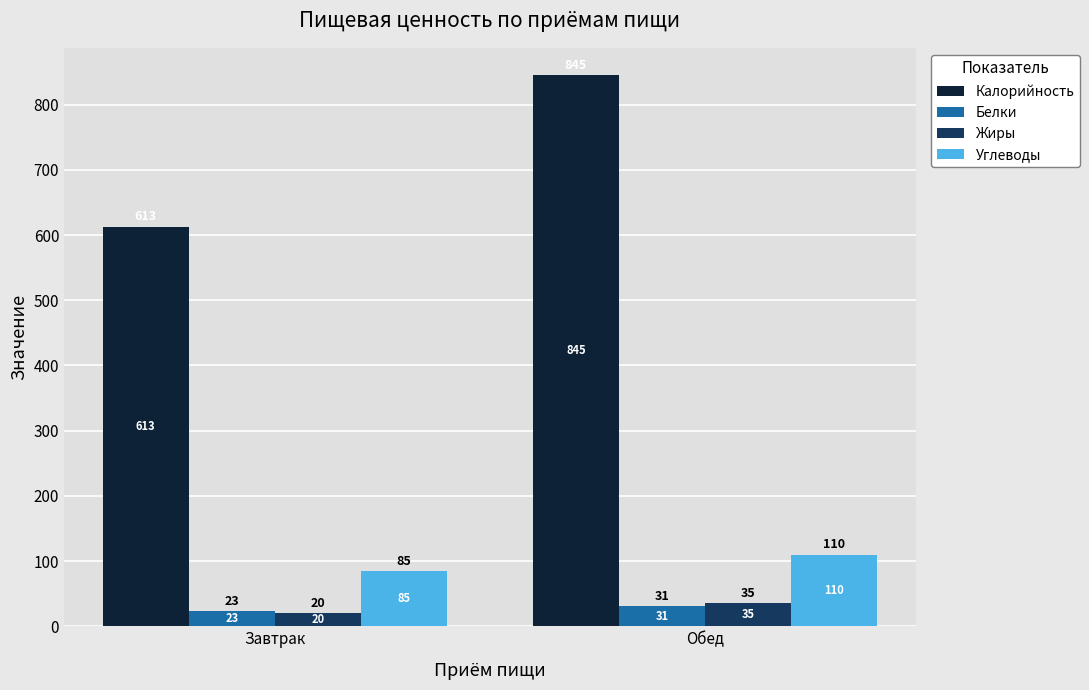

What is the label of the 1st bar from the right?

Обед